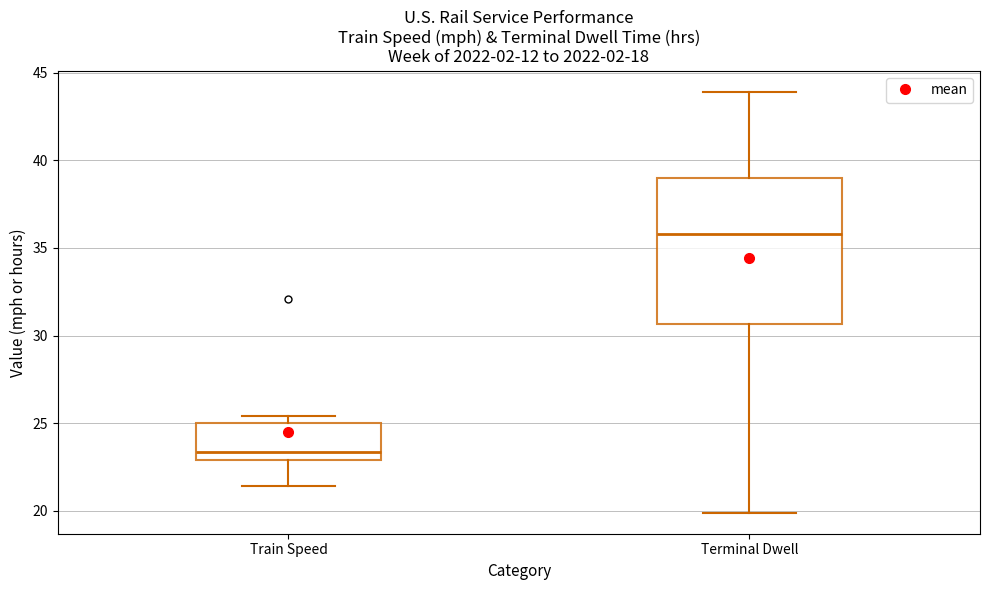

Reading left to right, transcribe this box plot: for each box, give where its median line is, the range the box spans, and where its two whiskers end, as read against the y-axis. The values are not printed on the chart, so give them approximately, as read against the axis.

Train Speed: median 23.5, box 23.0 to 25.0, whiskers 21.5 to 25.5
Terminal Dwell: median 36.0, box 30.5 to 39.0, whiskers 20.0 to 44.0